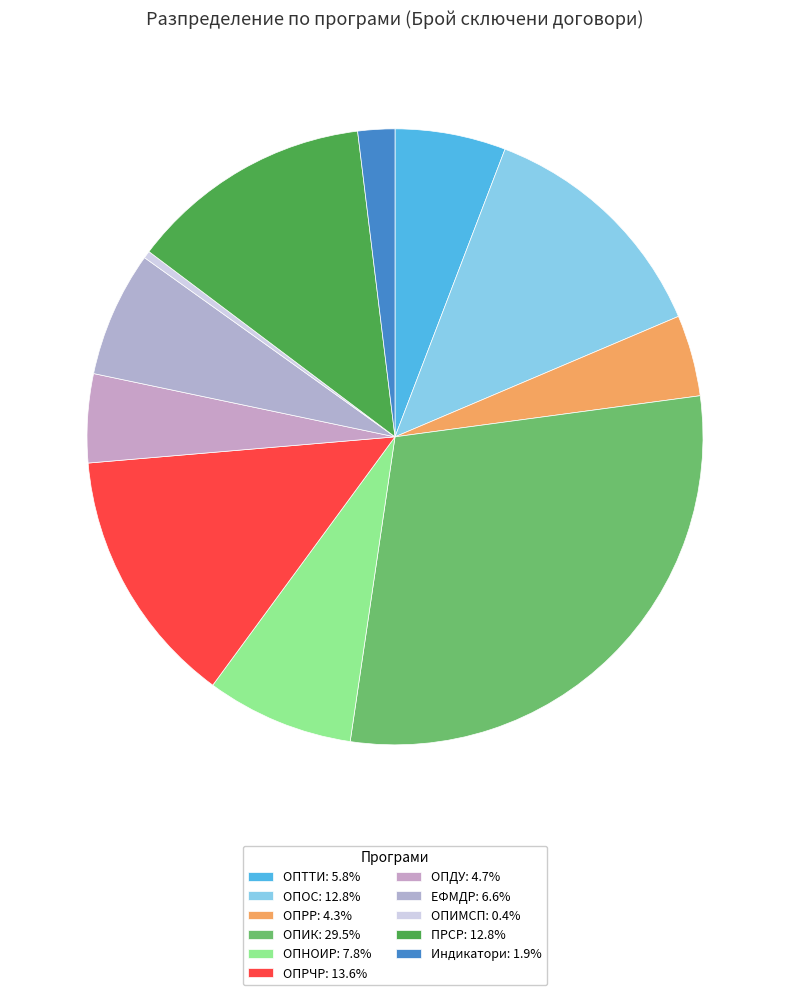

Which category has the smallest portion of the pie?

ОПИМСП